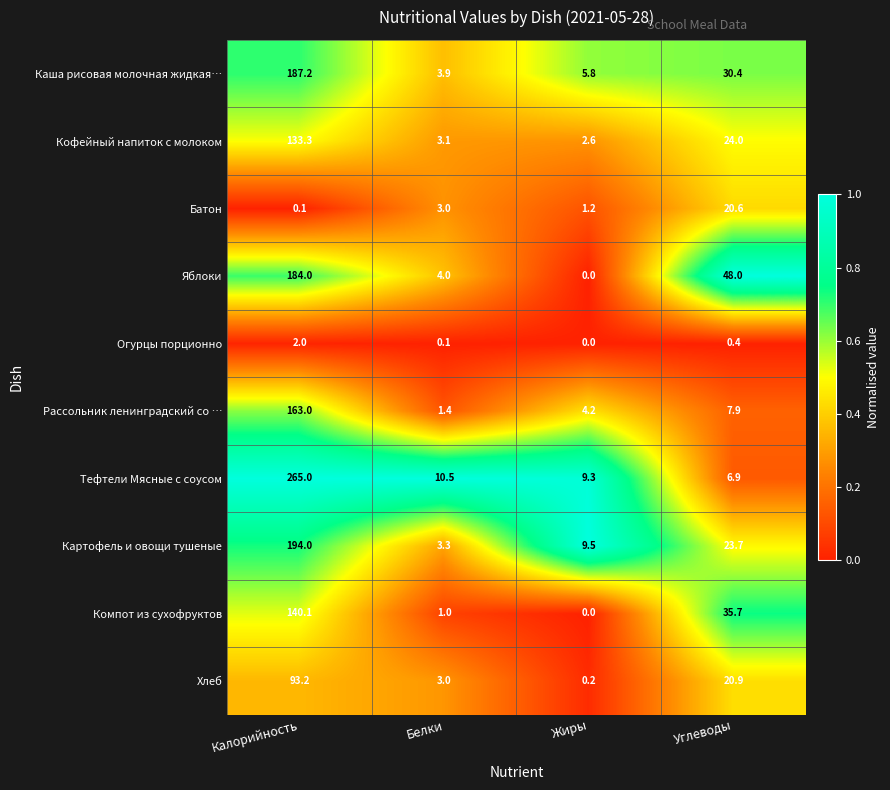

Which series changed the most between Белки and Углеводы?

Яблоки